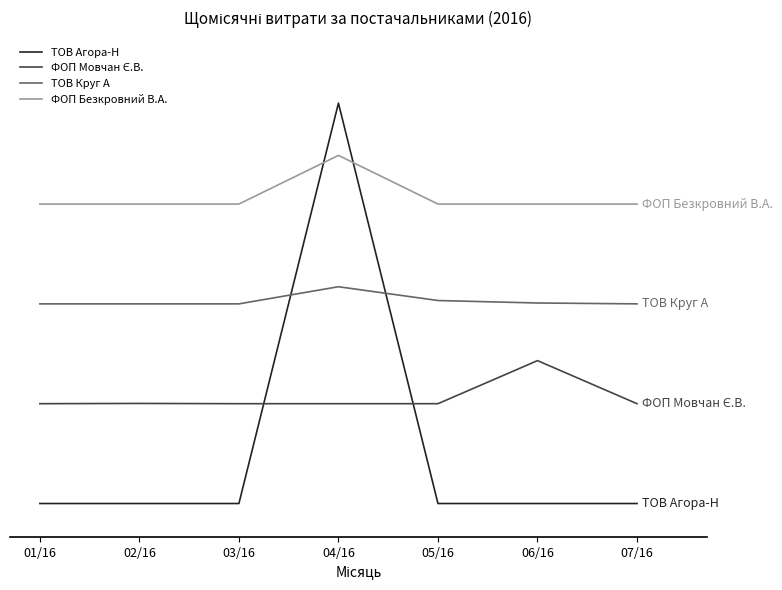

Does the chart display data point markers on the line(s)?

No